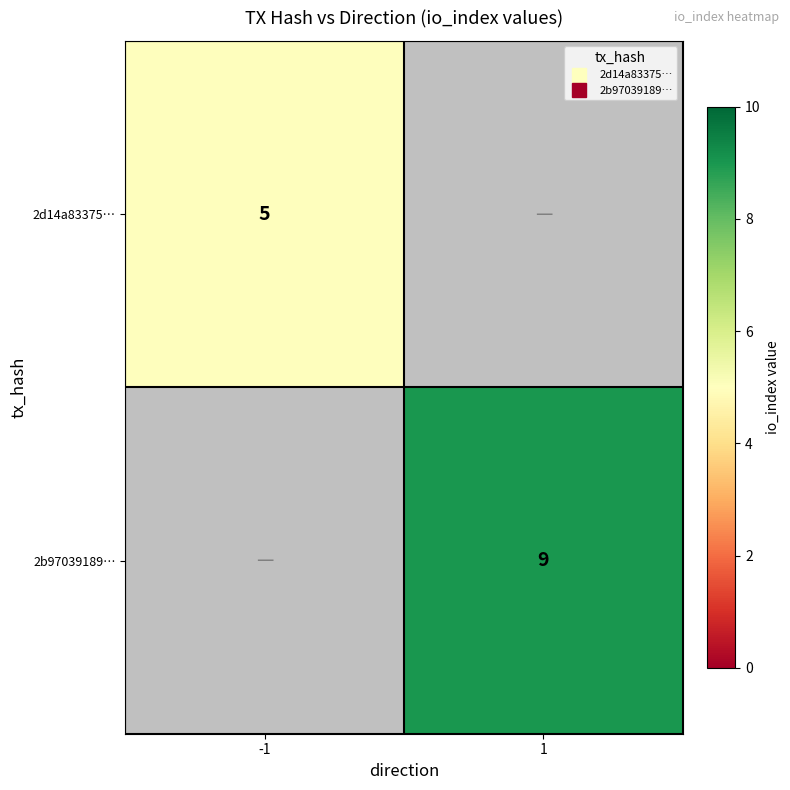

At which label does 2b97039189… reach its peak?

-1